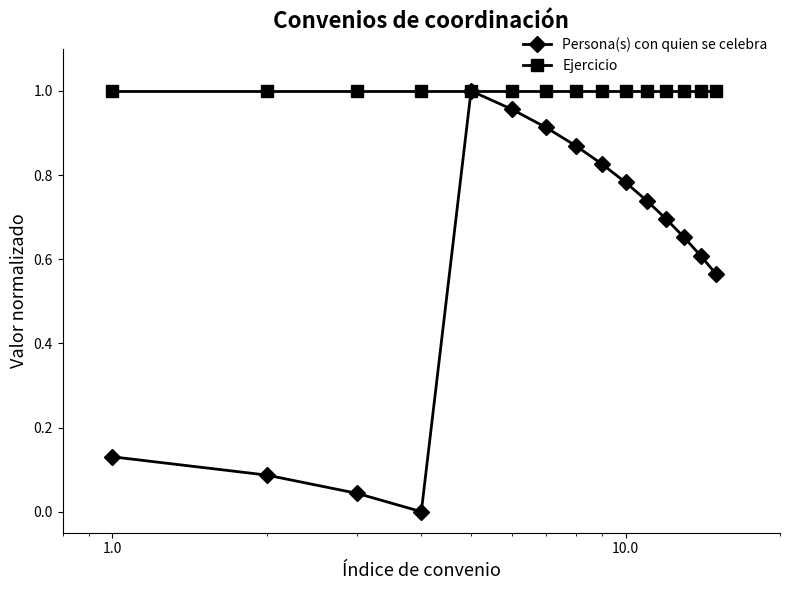

List the series in order of their overall mean, lowest first.

Persona(s) con quien se celebra, Ejercicio